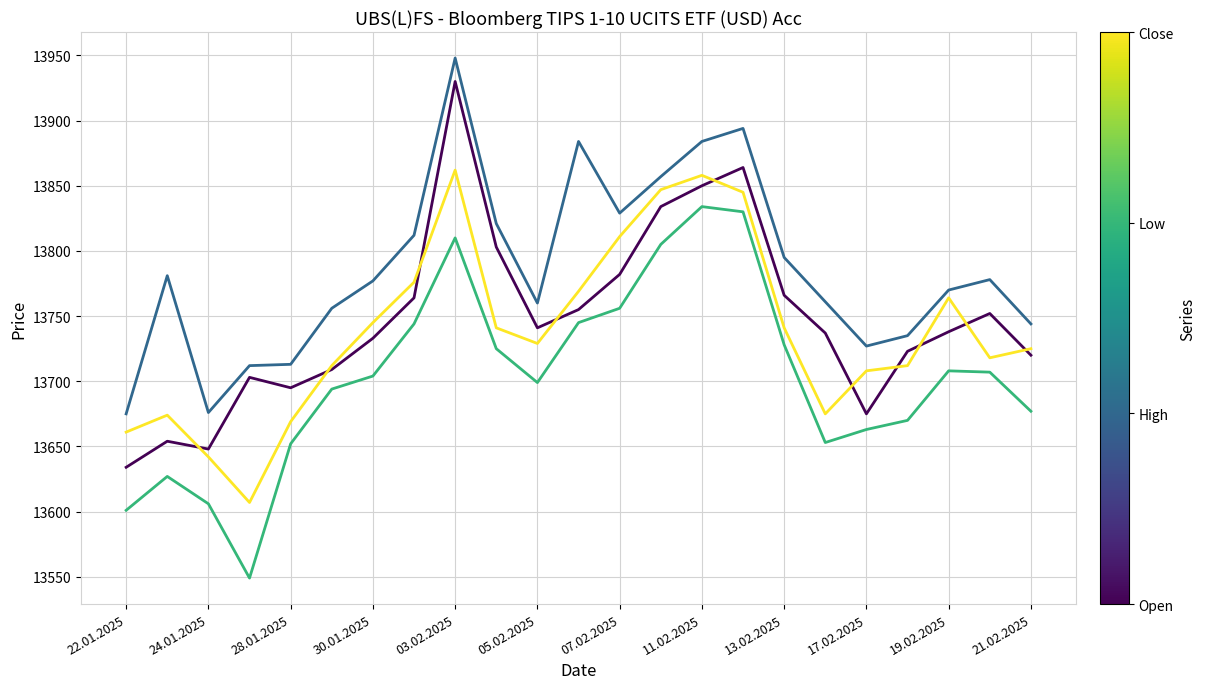

What is the smallest value displayed?

13549